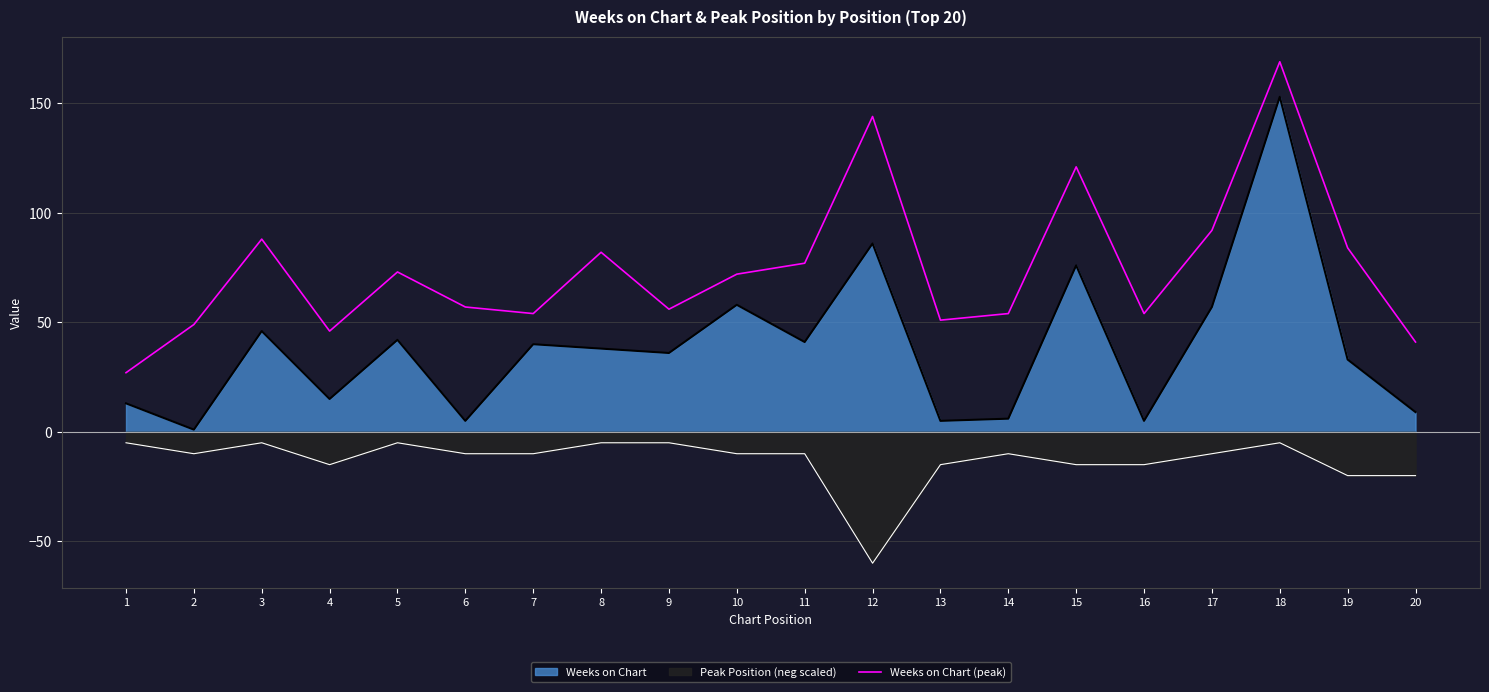

Does the chart have visible grid lines?

Yes